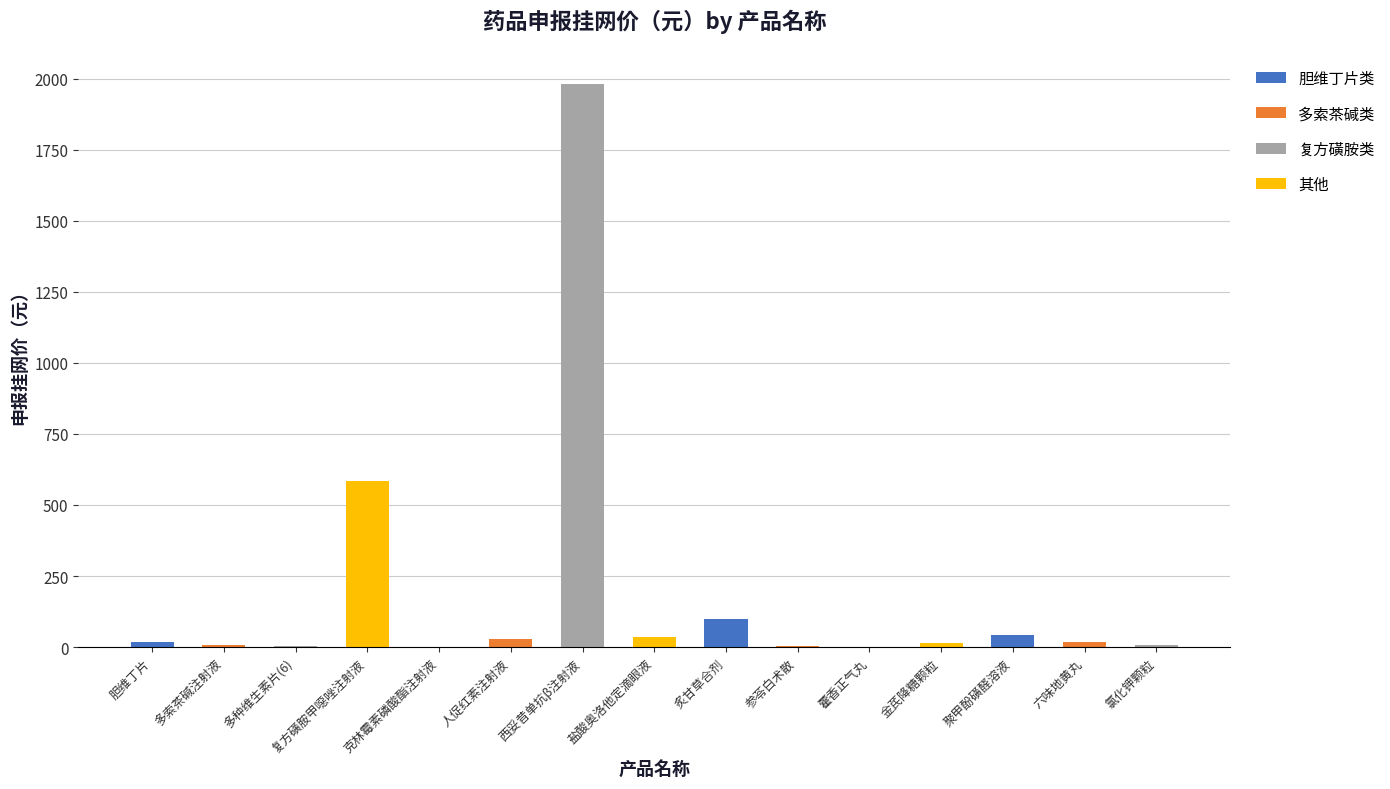

List the labels in order of value, smallest first.

克林霉素磷酸酯注射液, 藿香正气丸, 多种维生素片(6), 参苓白术散, 多索茶碱注射液, 氯化钾颗粒, 金芪降糖颗粒, 六味地黄丸, 胆维丁片, 人促红素注射液, 盐酸奥洛他定滴眼液, 聚甲酚磺醛溶液, 炙甘草合剂, 复方磺胺甲噁唑注射液, 西妥昔单抗β注射液